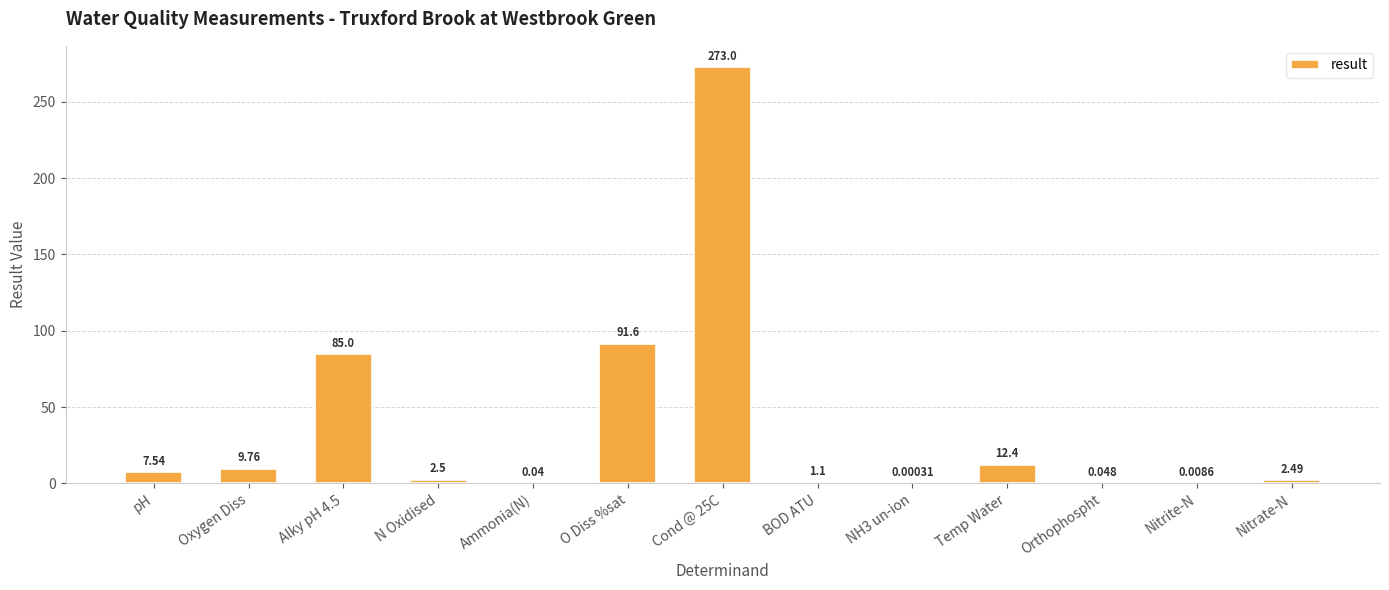

Where does the data first go above 2?

pH